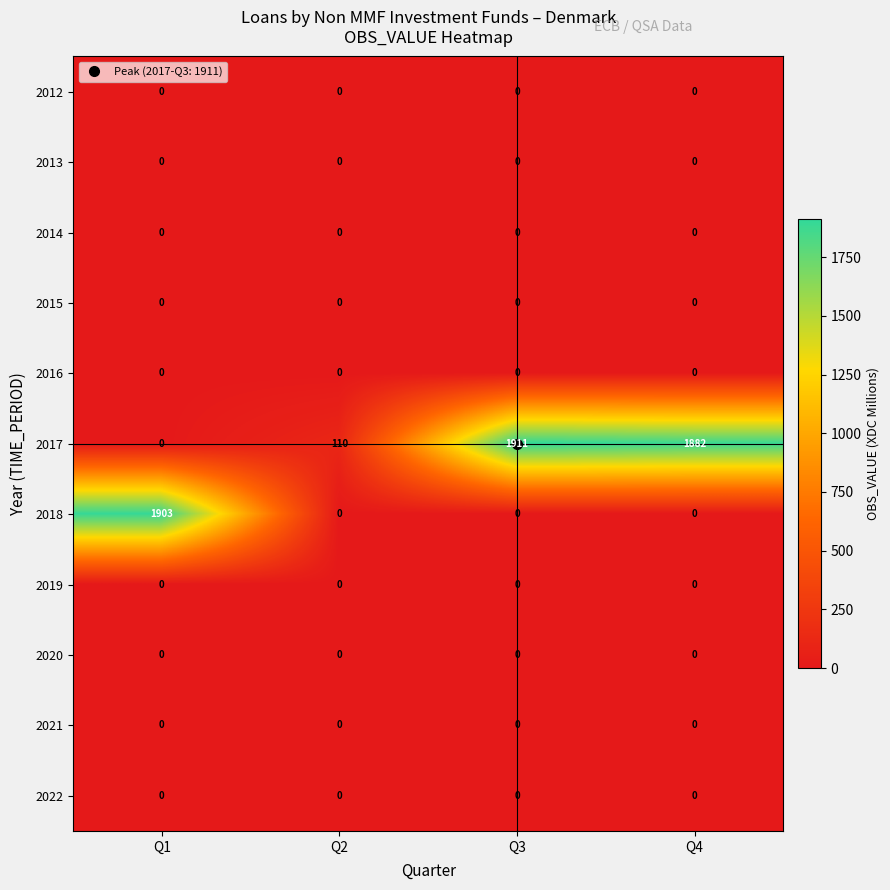

Count the 2018 values in the range 0 to 1903.

4